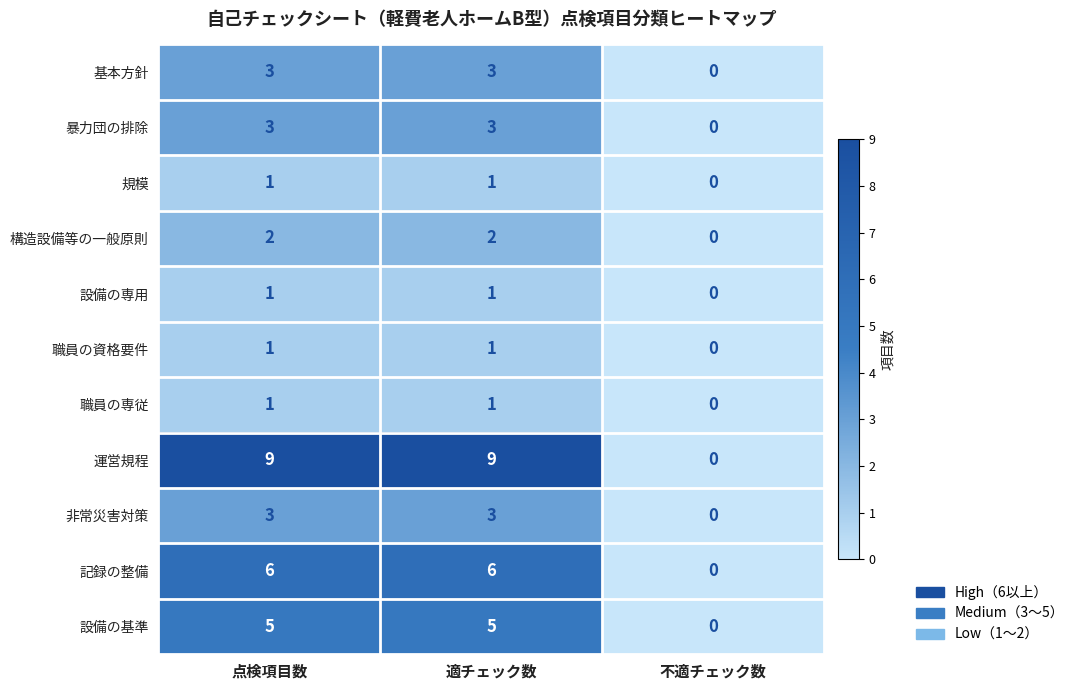

Count the 非常災害対策 values in the range 0 to 3.

3